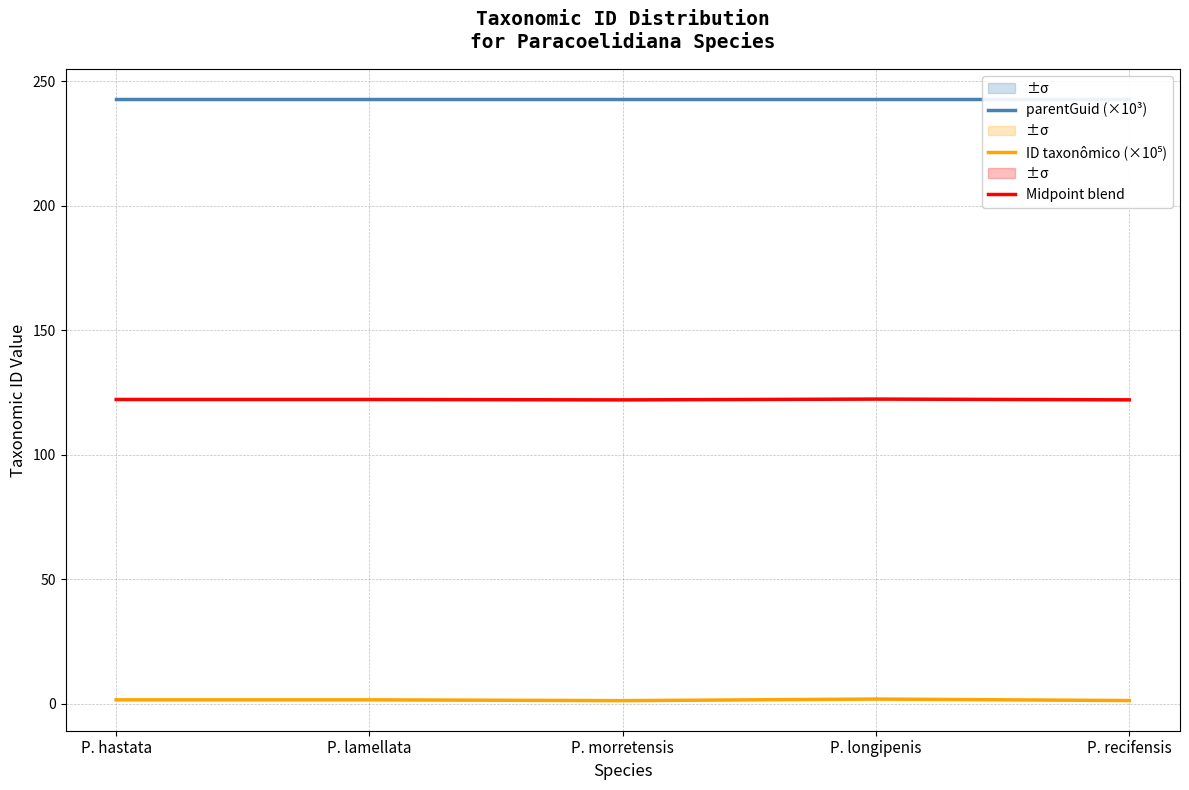

True or false: parentGuid (×10³) has a value of 145.4 at P. recifensis.

False